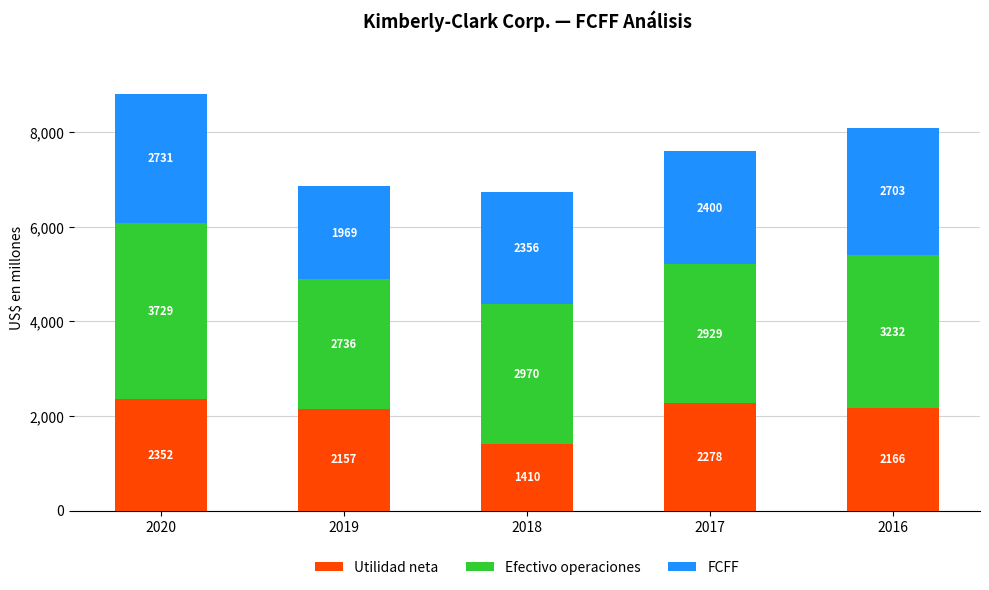

Are the bars grouped side by side (vs. stacked)?

No